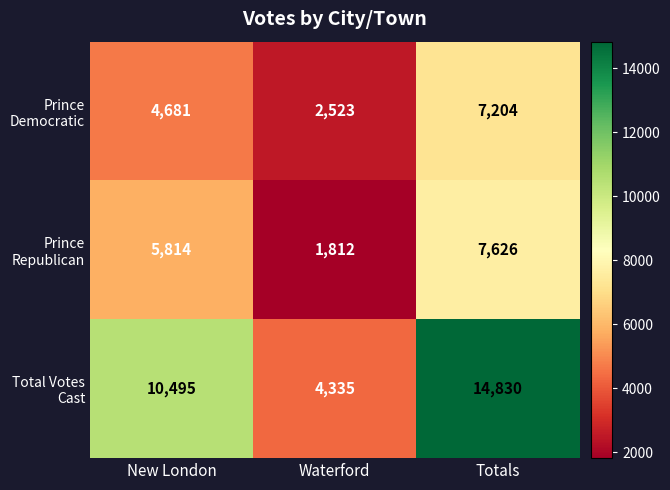

At which category is the sum across all series the highest?

Totals